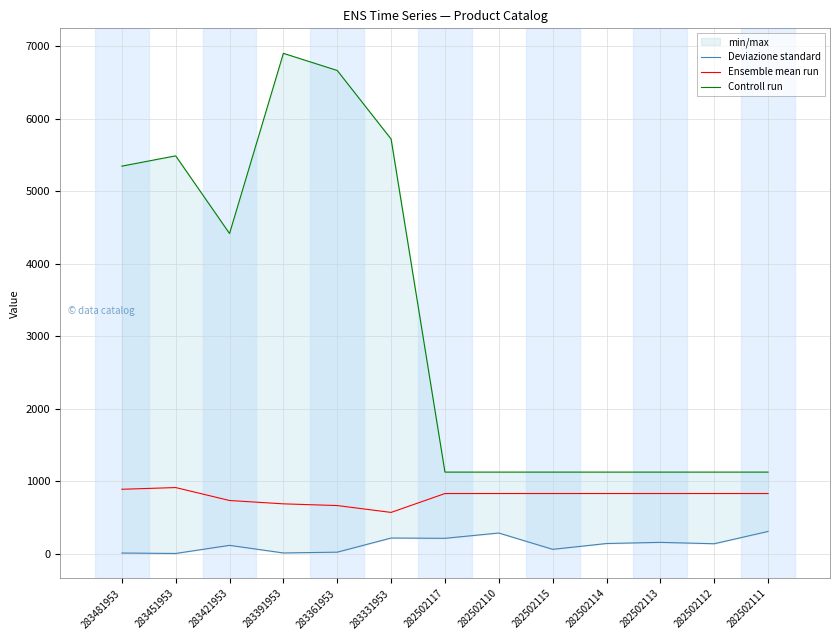

How many data points in Ensemble mean run are above 832?

9